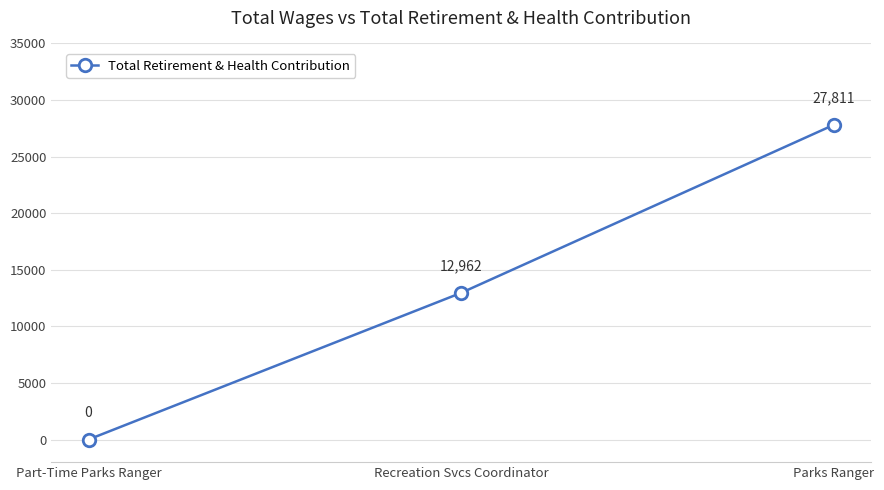

What is the label of the 2nd point from the left?

Recreation Svcs Coordinator